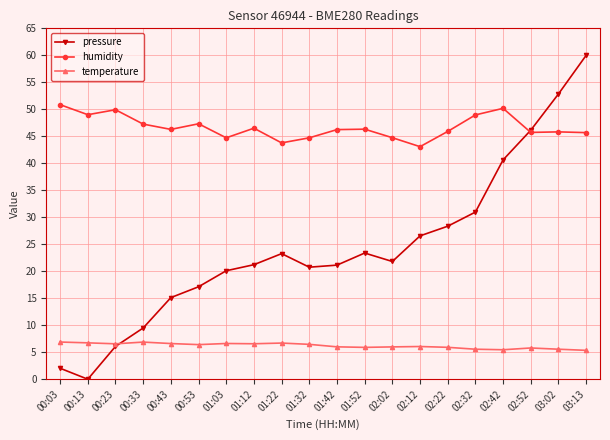

The humidity series shows 22.4 at 02:42. True or false?

False